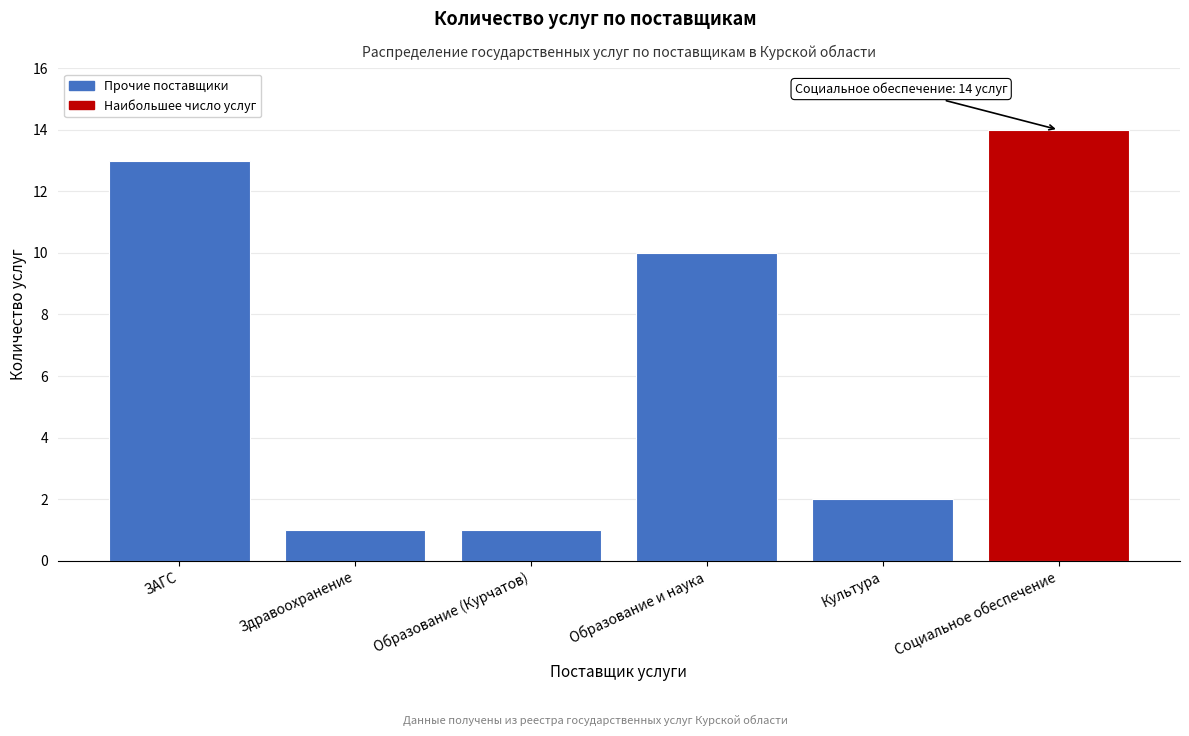

Reading right to left, list all the values displayed in this chart.

Социальное обеспечение=14	Культура=2	Образование и наука=10	Образование (Курчатов)=1	Здравоохранение=1	ЗАГС=13